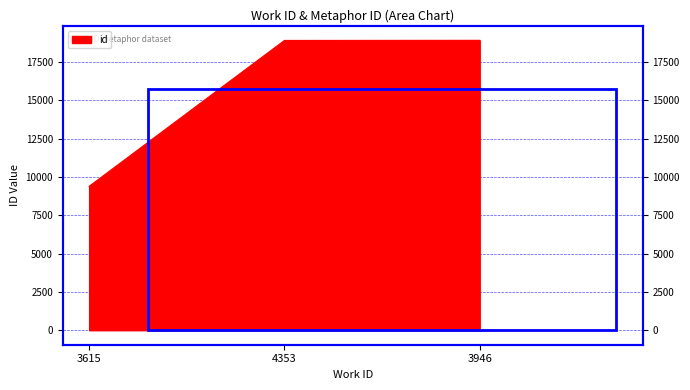

What is the label of the 2nd point from the left?

4353